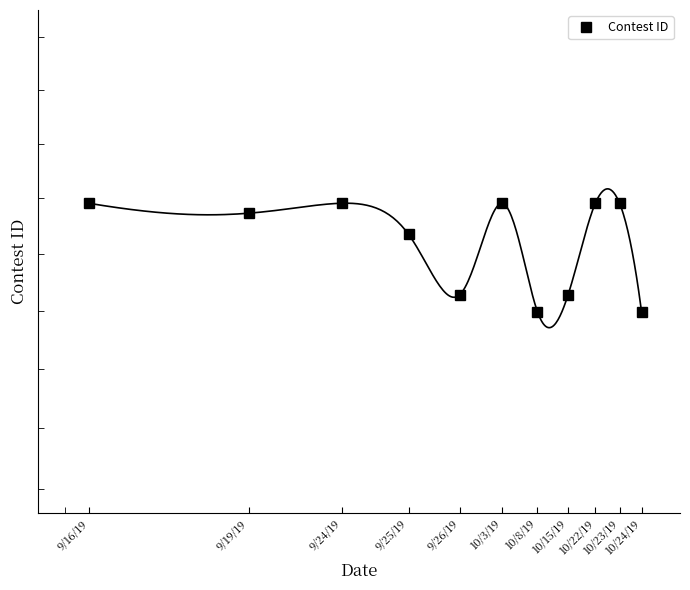

Count the number of values greater than 253.

6